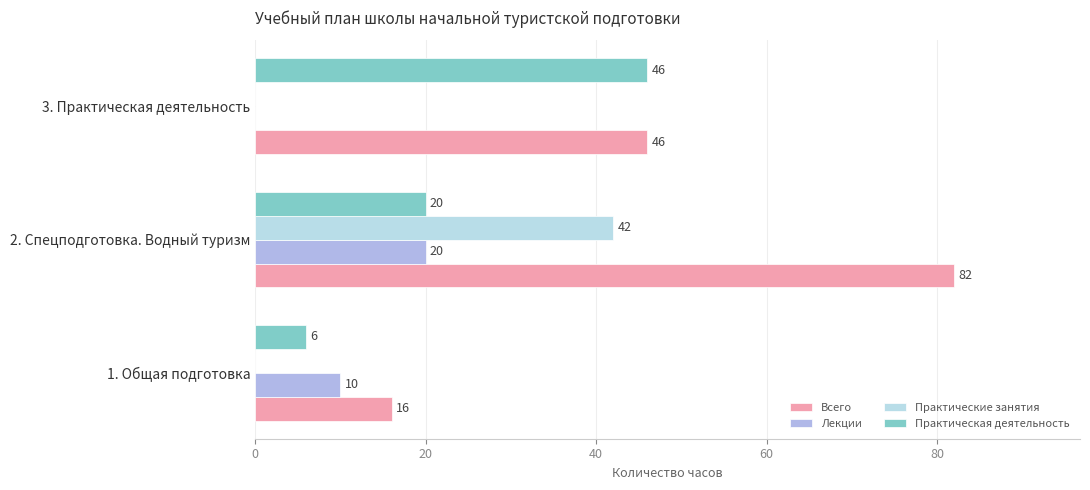

How many distinct data groups are displayed?

4